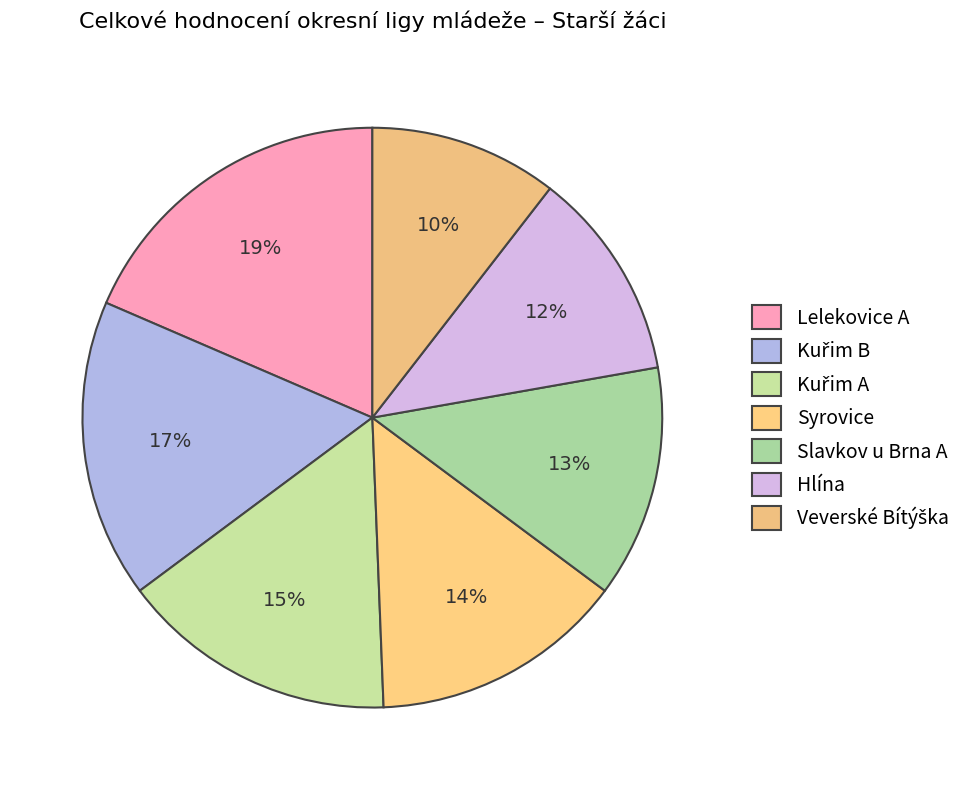

Count the number of slices in the pie.

7